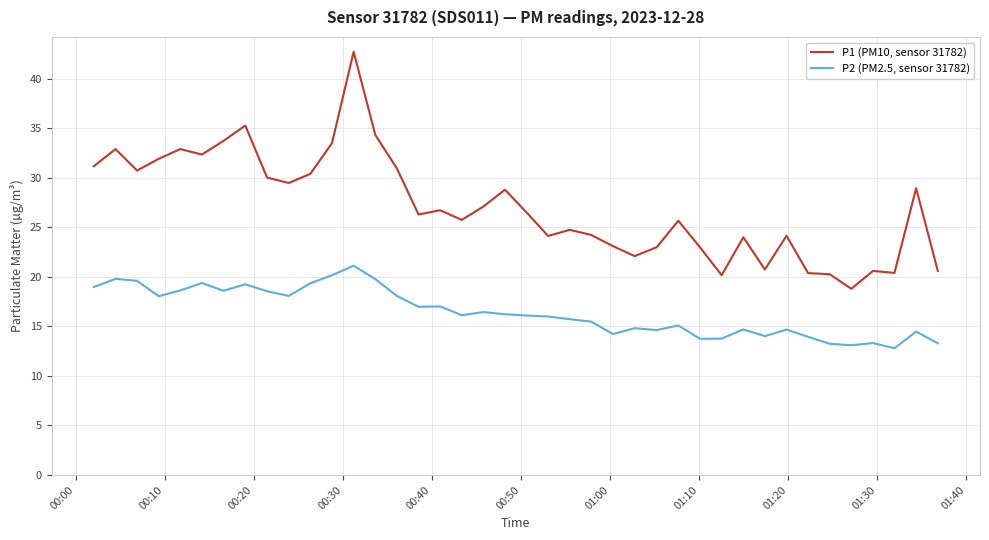

Which series has the largest total across all categories?

P1 (PM10, sensor 31782)